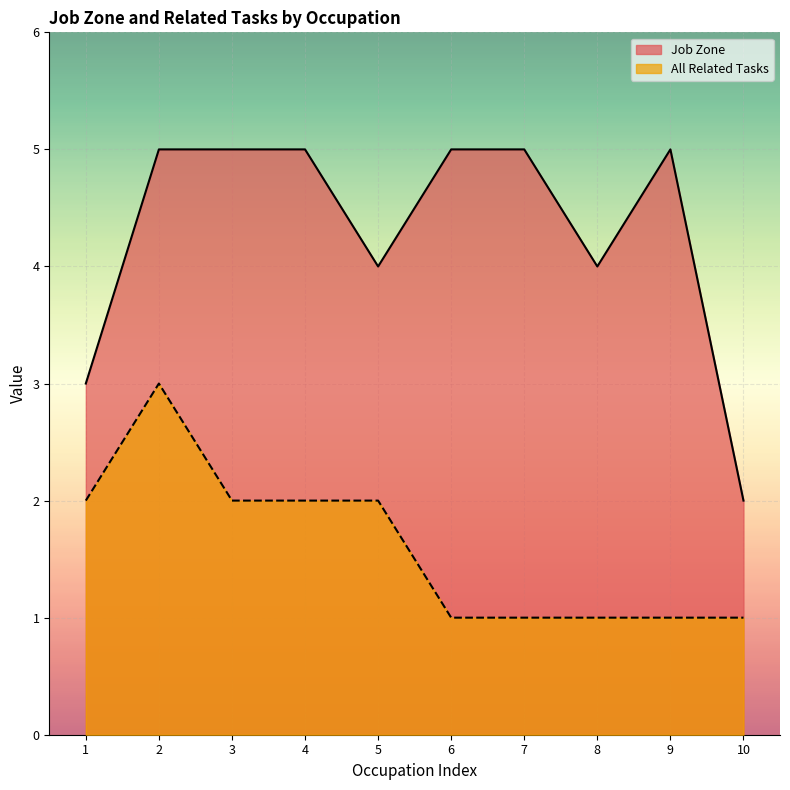

Is it true that Job Zone equals 1 at 7?

False